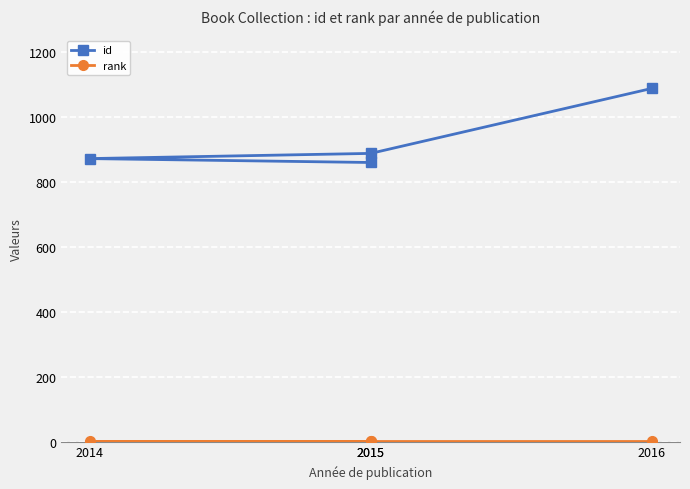

Where is rank nearest to the value 1?

2015